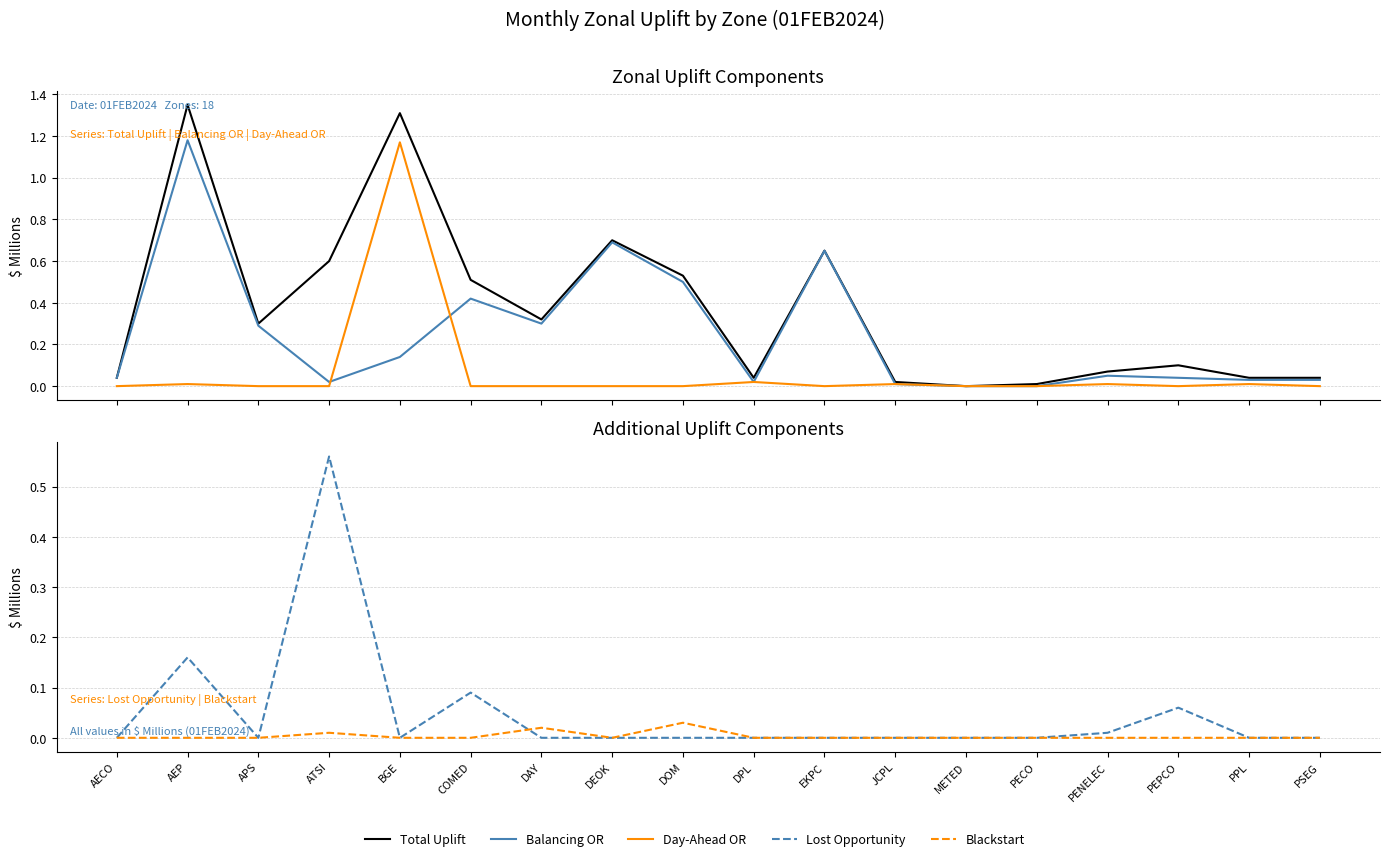

Rank the series at PPL from highest to lowest value.

Total Uplift, Balancing OR, Day-Ahead OR, Lost Opportunity, Blackstart